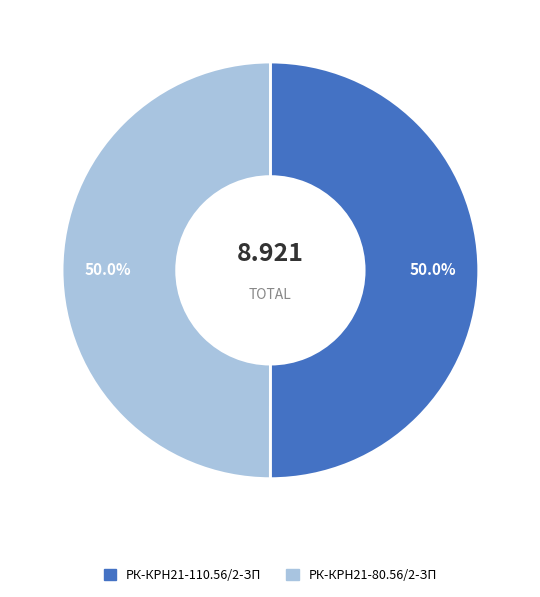

Is the sum of РК-КРН21-110.56/2-ЗП and РК-КРН21-80.56/2-ЗП greater than half?

Yes